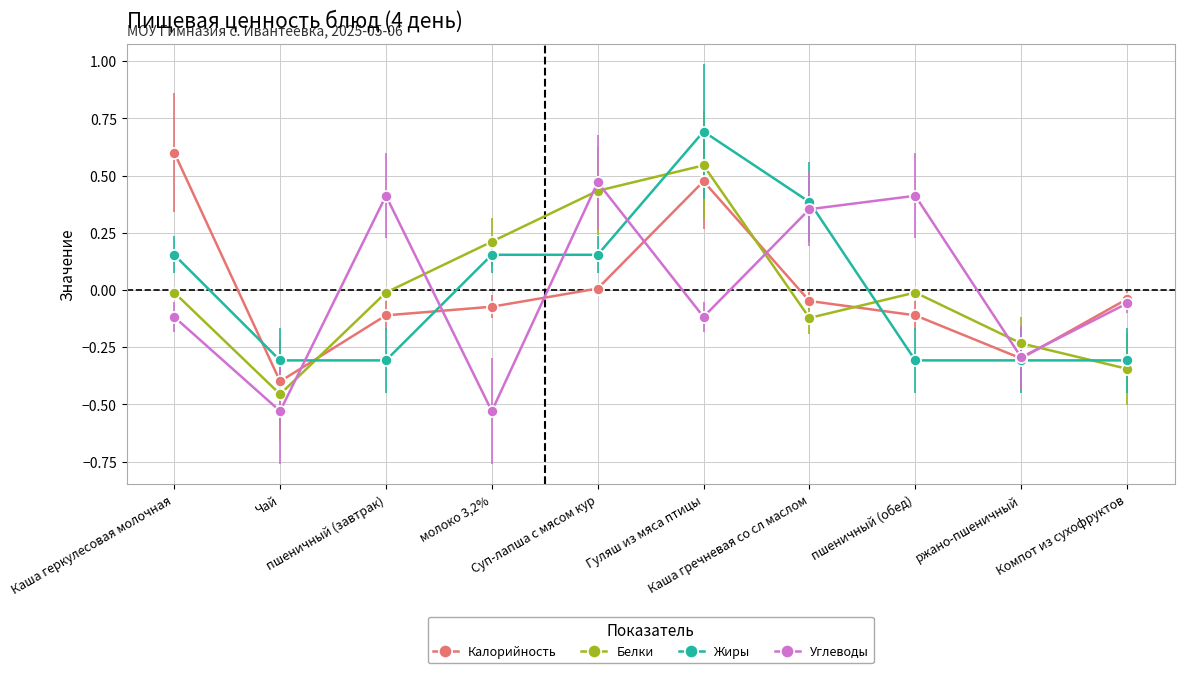

Rank the series by their maximum value, from lowest to highest.

Углеводы, Белки, Калорийность, Жиры